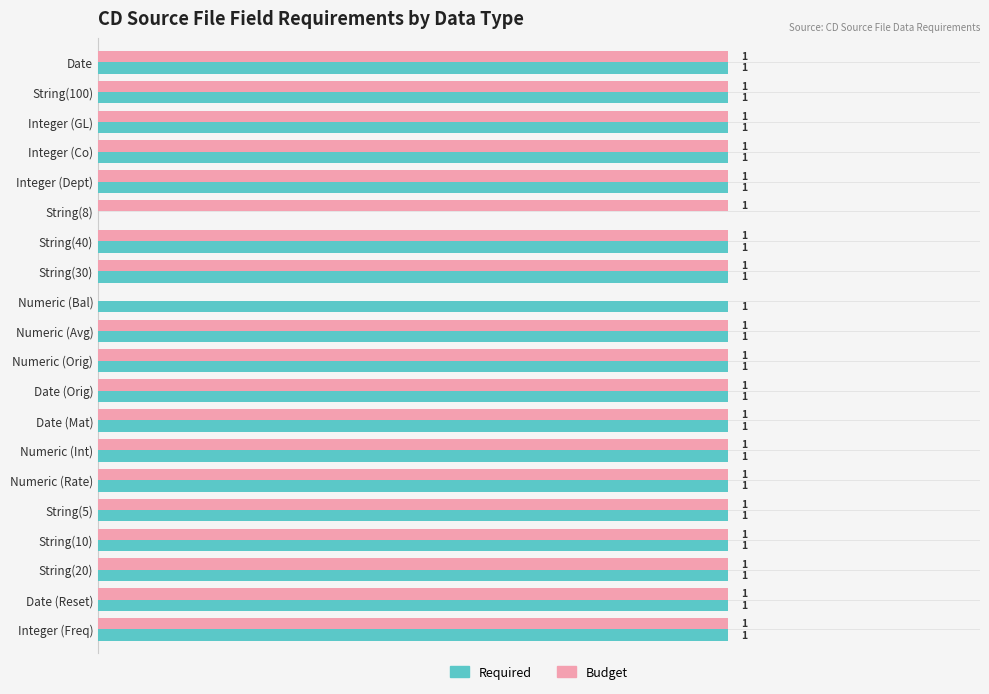

Where is Required nearest to the value 0?

String(8)